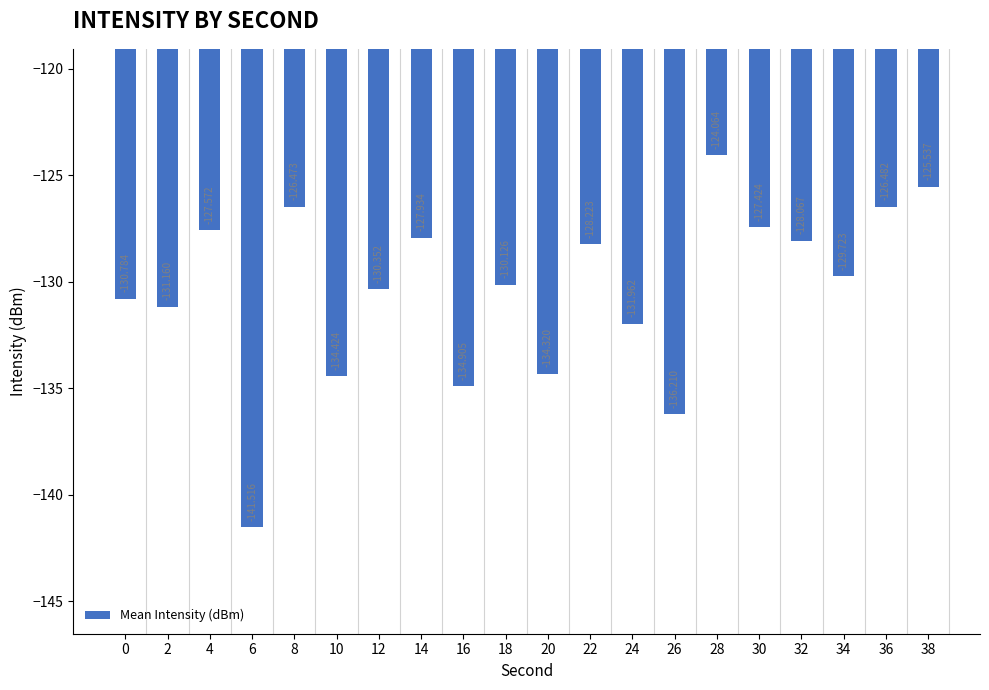

List the labels in order of value, smallest first.

6, 26, 16, 10, 20, 24, 2, 0, 12, 18, 34, 22, 32, 14, 4, 30, 36, 8, 38, 28